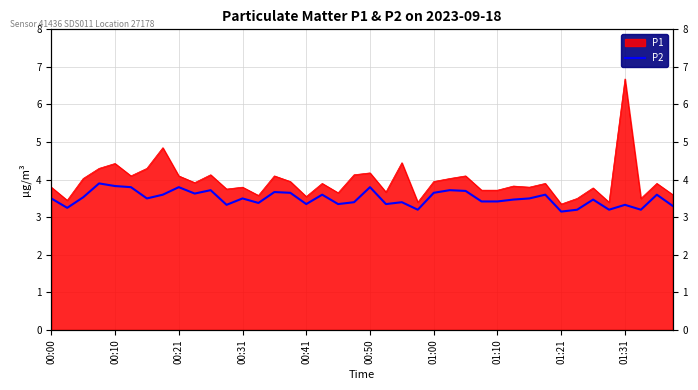

What is the smallest value displayed?

3.1